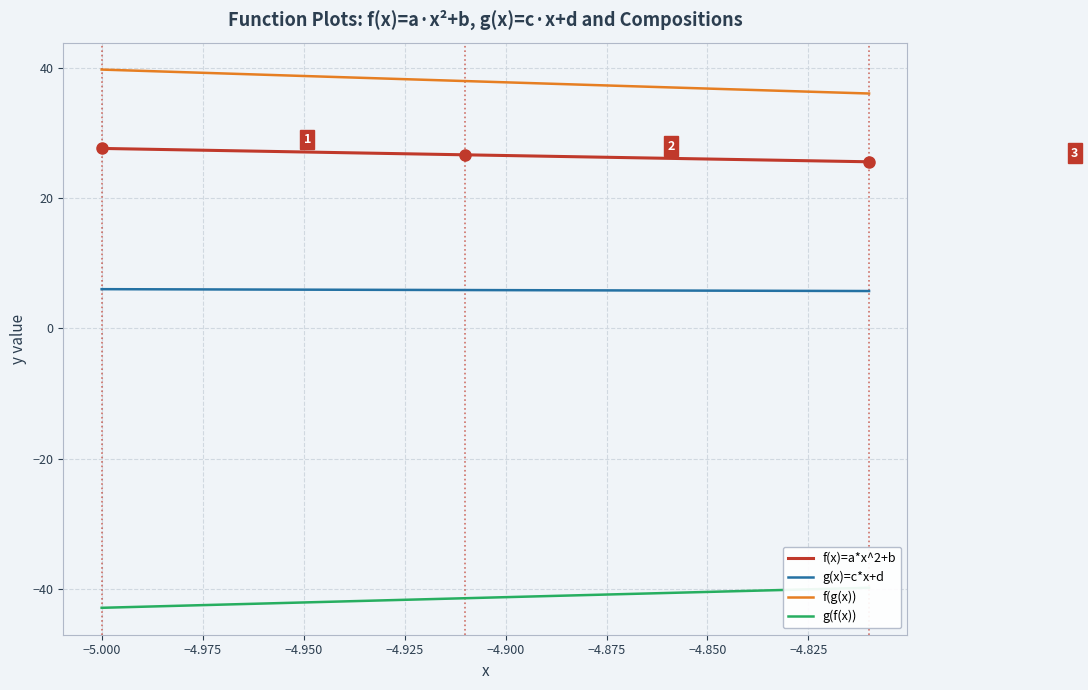

Reading left to right, what are all the values shown in this chart?

f(x)=a*x^2+b: 27.6	27.5	27.4	27.3	27.2	27.1	26.9	26.8	26.7	26.6	26.5	26.4	26.3	26.2	26.1	26.0	25.9	25.8	25.7	25.5
g(x)=c*x+d: 6.0	6.0	6.0	6.0	5.9	5.9	5.9	5.9	5.9	5.9	5.9	5.8	5.8	5.8	5.8	5.8	5.8	5.7	5.7	5.7
f(g(x)): 39.7	39.5	39.3	39.1	38.9	38.7	38.5	38.3	38.1	37.9	37.7	37.6	37.4	37.2	37.0	36.8	36.6	36.4	36.2	36.0
g(f(x)): -42.9	-42.7	-42.6	-42.4	-42.2	-42.1	-41.9	-41.8	-41.6	-41.4	-41.3	-41.1	-40.9	-40.8	-40.6	-40.5	-40.3	-40.1	-40.0	-39.8